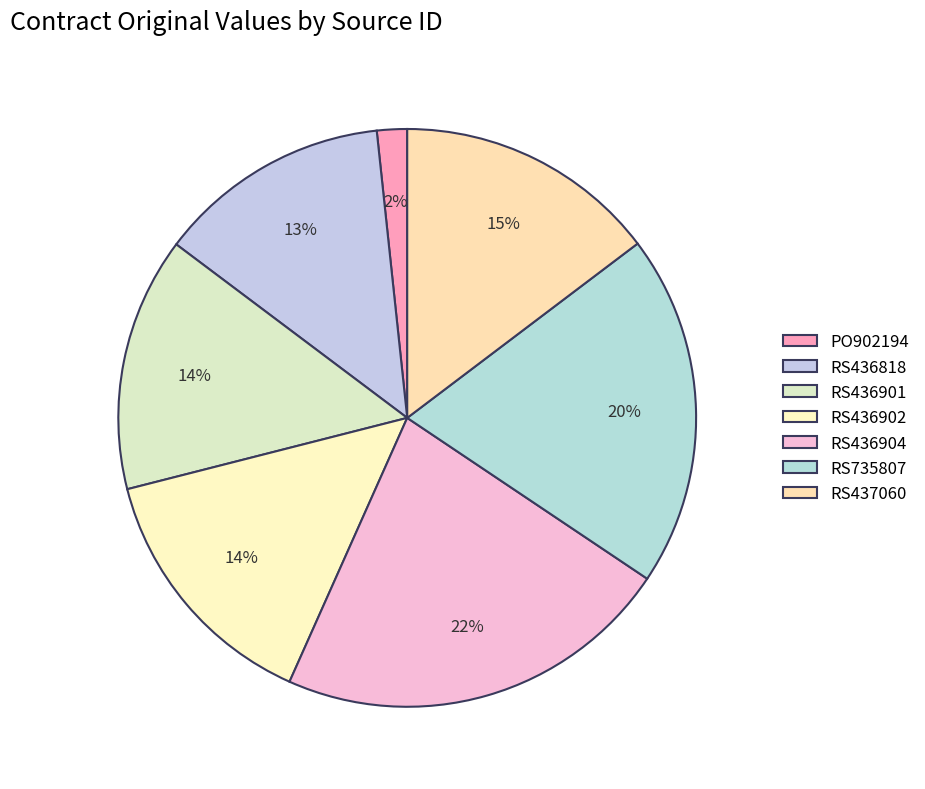

Which has a higher value, RS436818 or RS436904?

RS436904